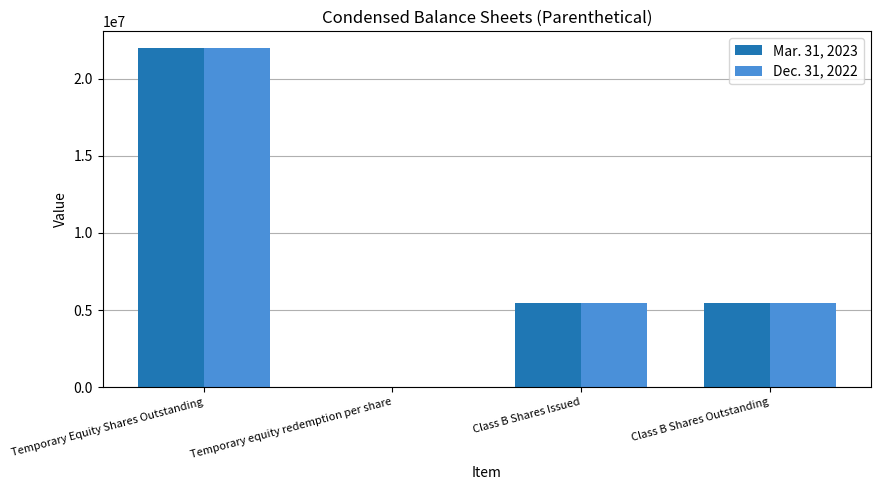

At which category is the sum across all series the highest?

Temporary Equity Shares Outstanding